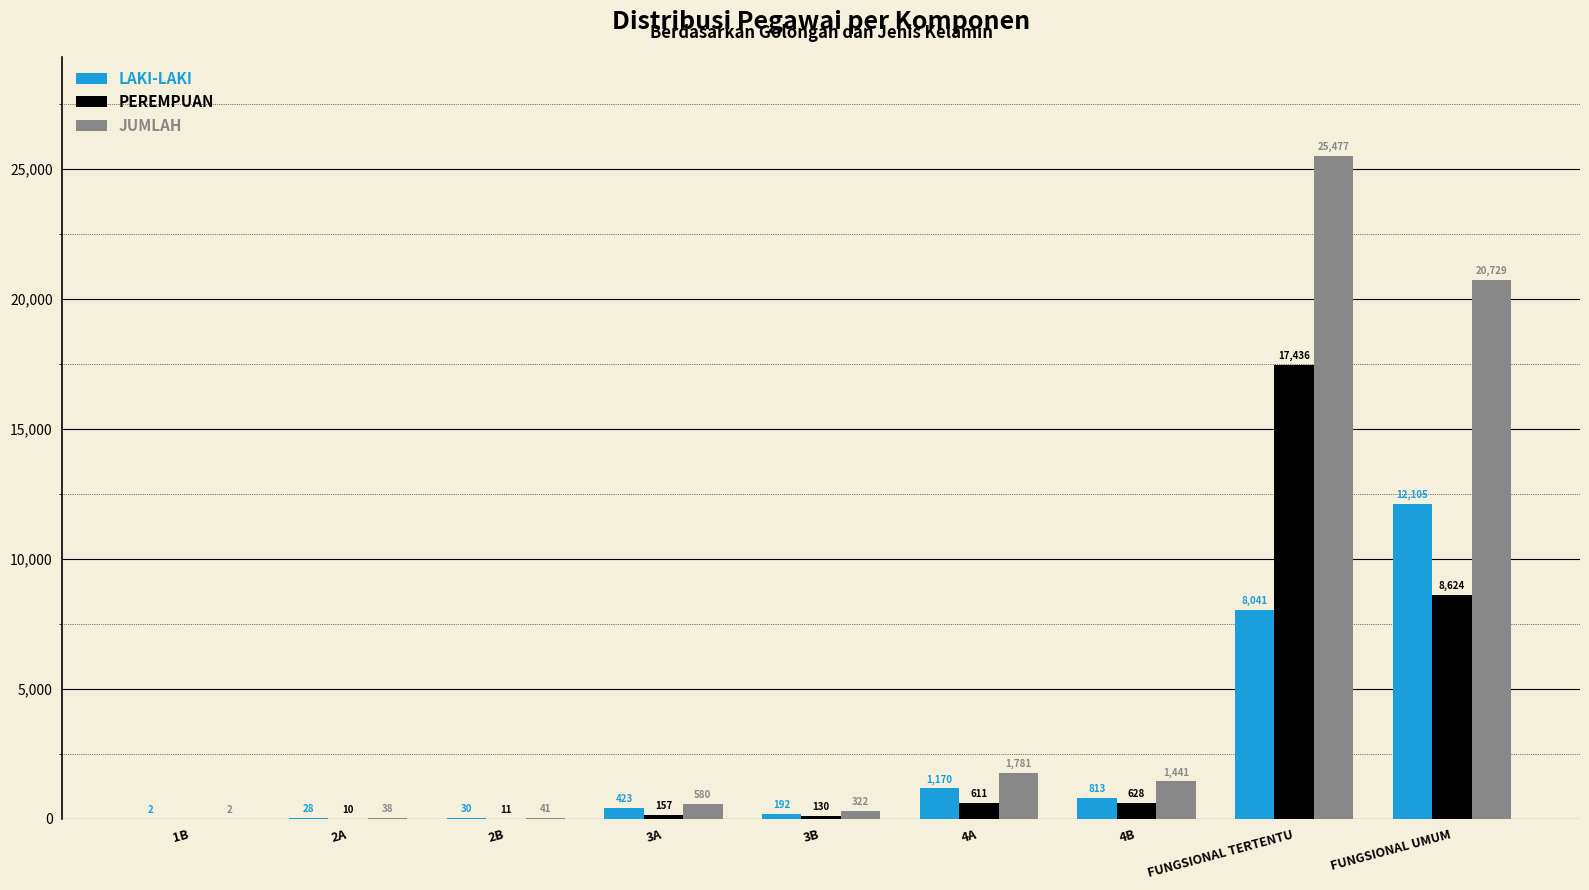

What is the maximum value for LAKI-LAKI?

12105